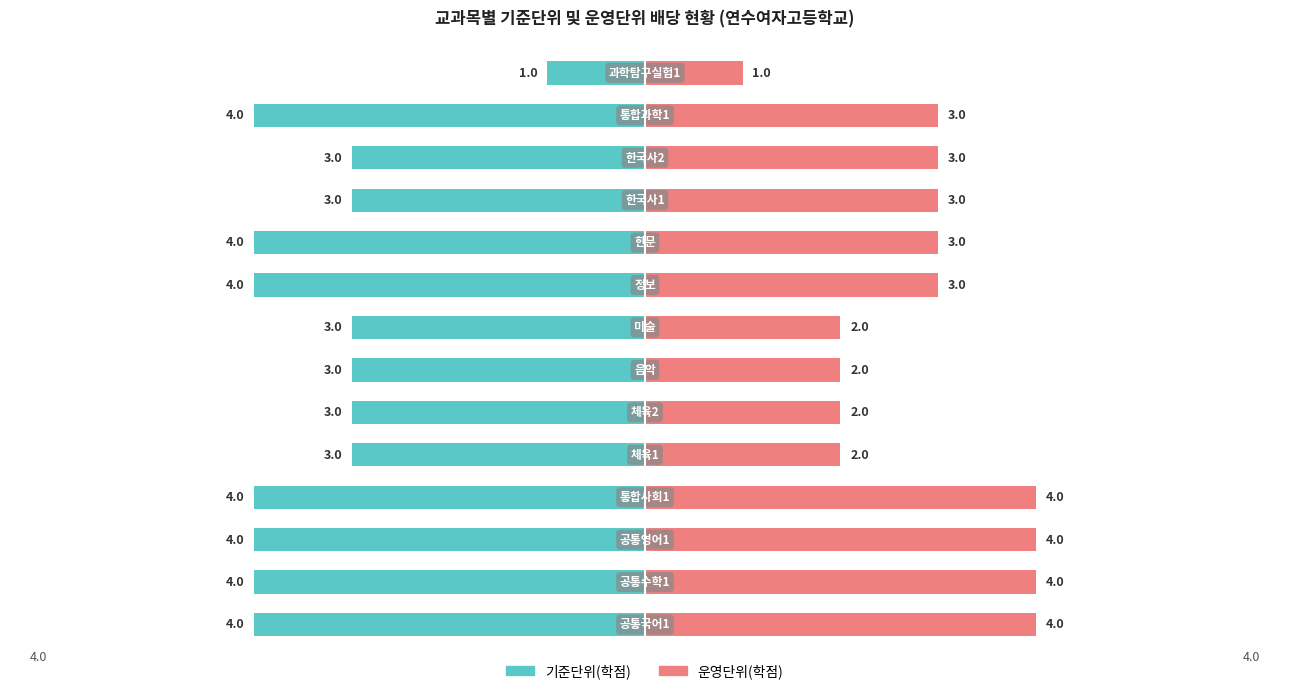

How many bars are there in total?

28